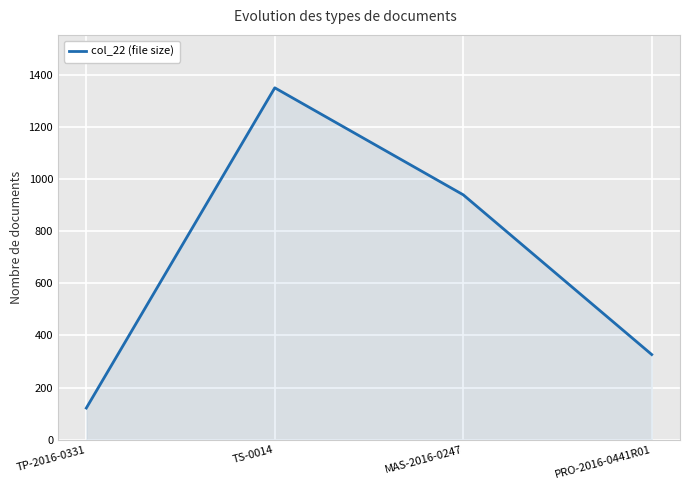

The chart shows a value of 427 at PRO-2016-0441R01. True or false?

False